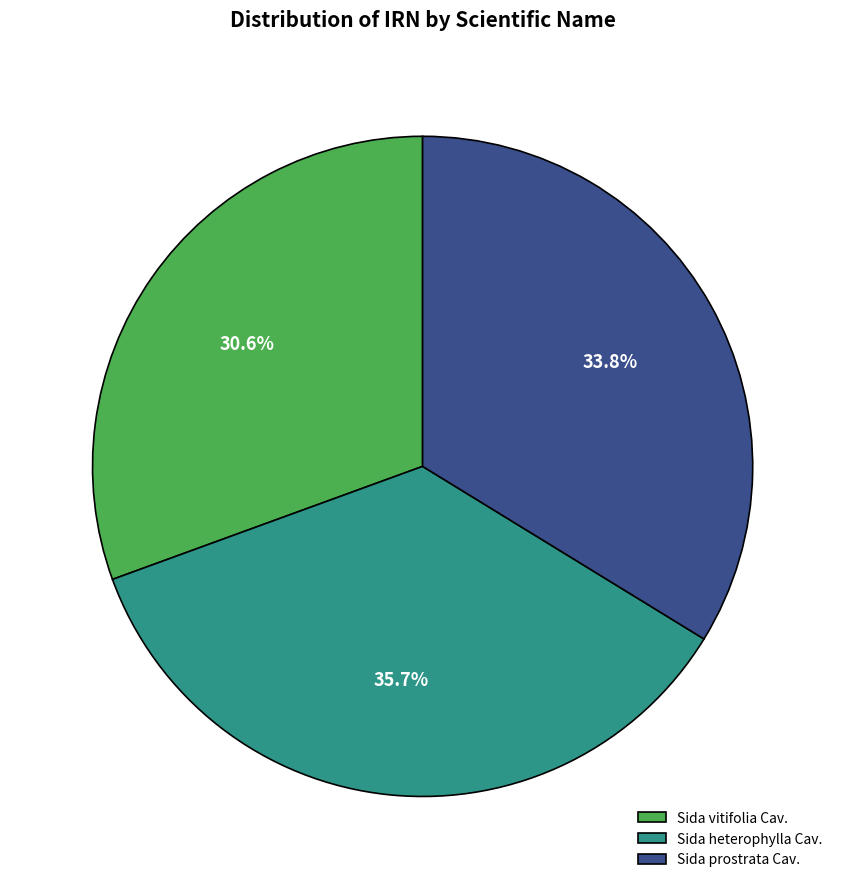

To the nearest percent, what is the average slice percentage?

33%